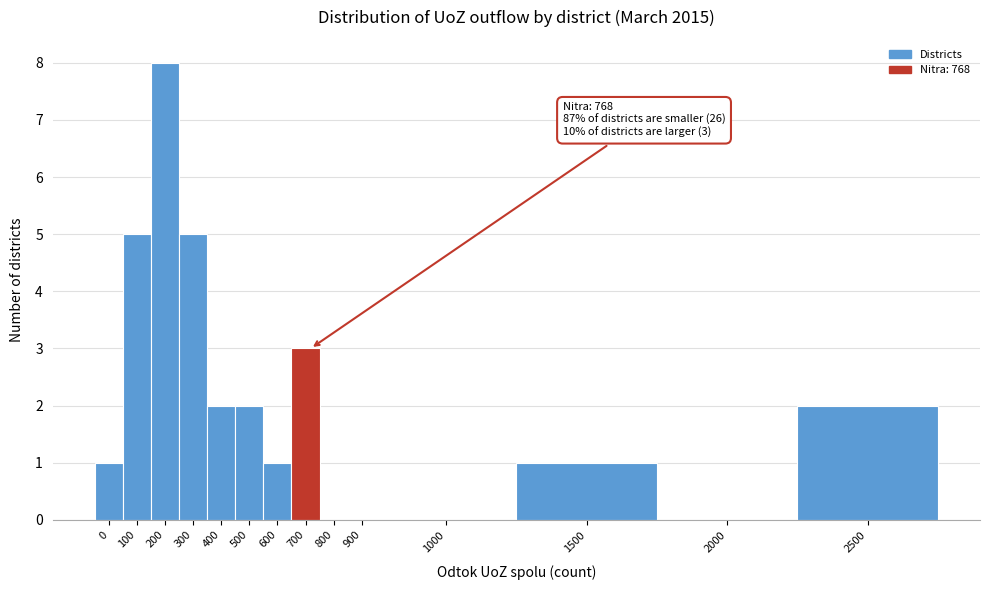

Reading left to right, list all the values displayed in this chart.

0=1	100=5	200=8	300=5	400=2	500=2	600=1	700=3	800=0	900=0	1000=0	1500=1	2000=0	2500=2